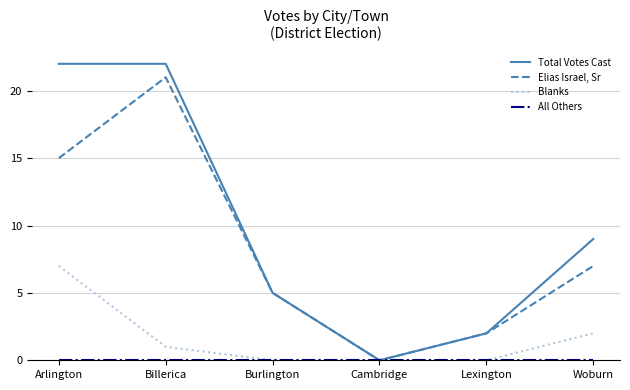

Which series has the widest spread of values?

Total Votes Cast